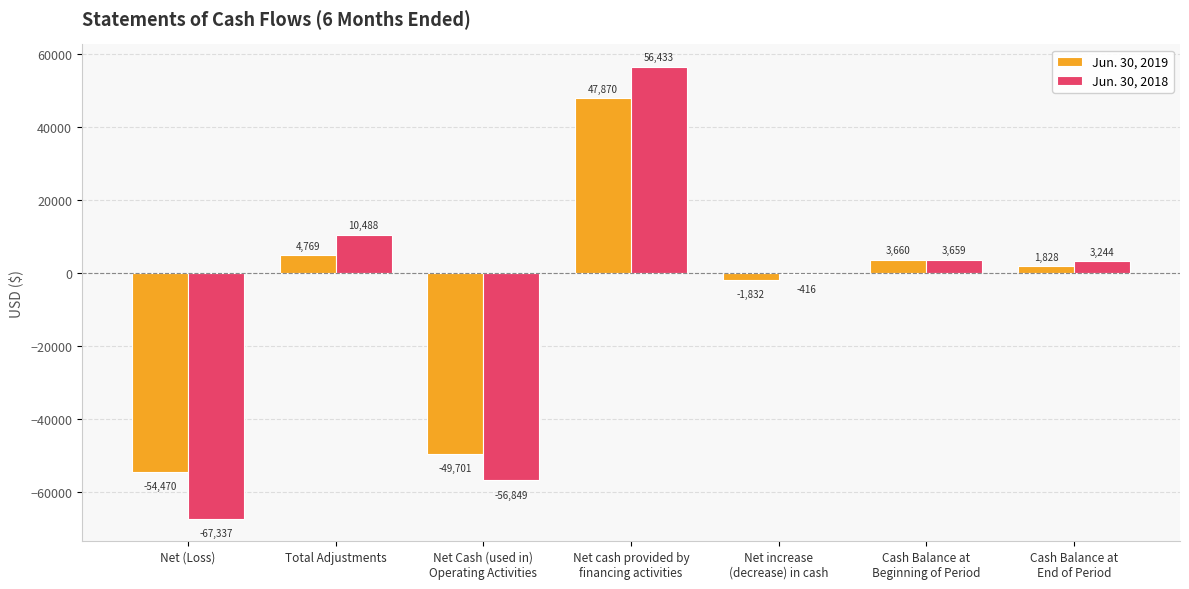

The value of Jun. 30, 2018 at Total Adjustments is 10488. True or false?

True